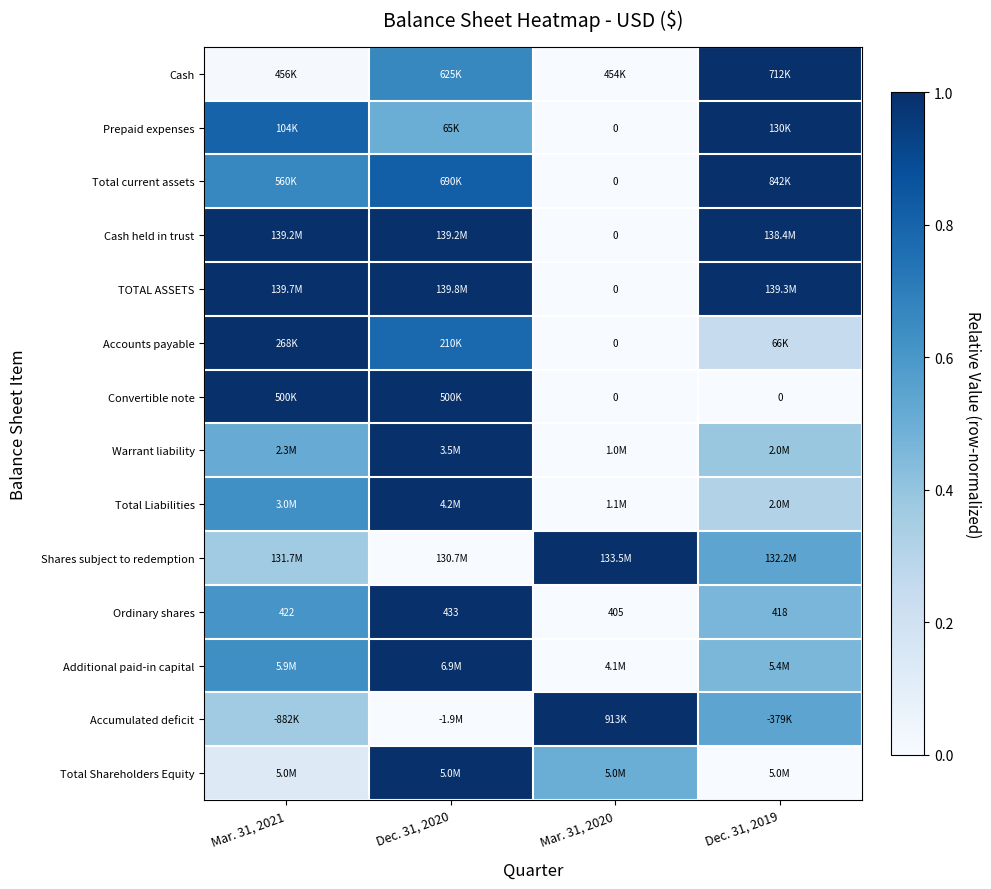

What is the spread (max minus min) of values at Dec. 31, 2019?

1.0